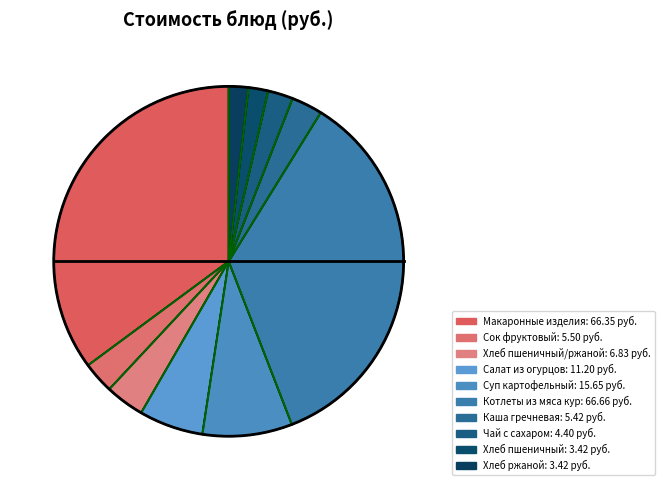

How many segments does this pie chart have?

10